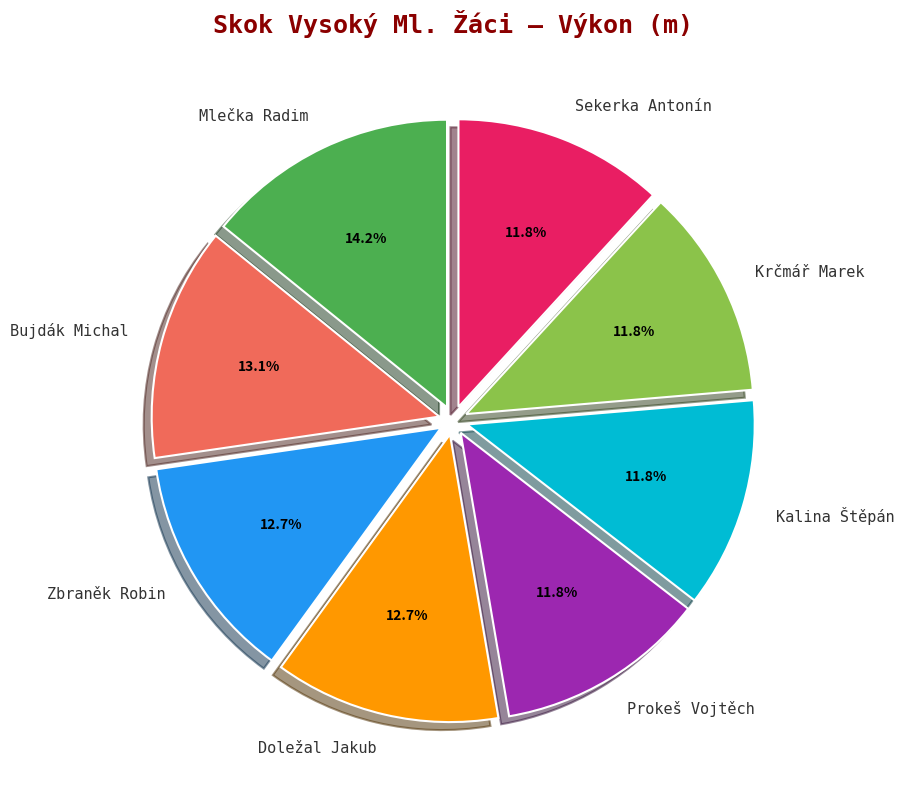

What portion of the pie excludes Prokeš Vojtěch?

88.2%